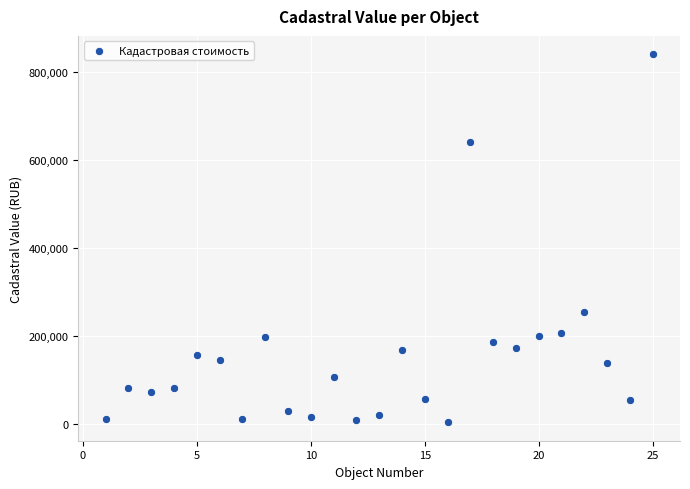

What is the range of X values (max minus min)?

24.0